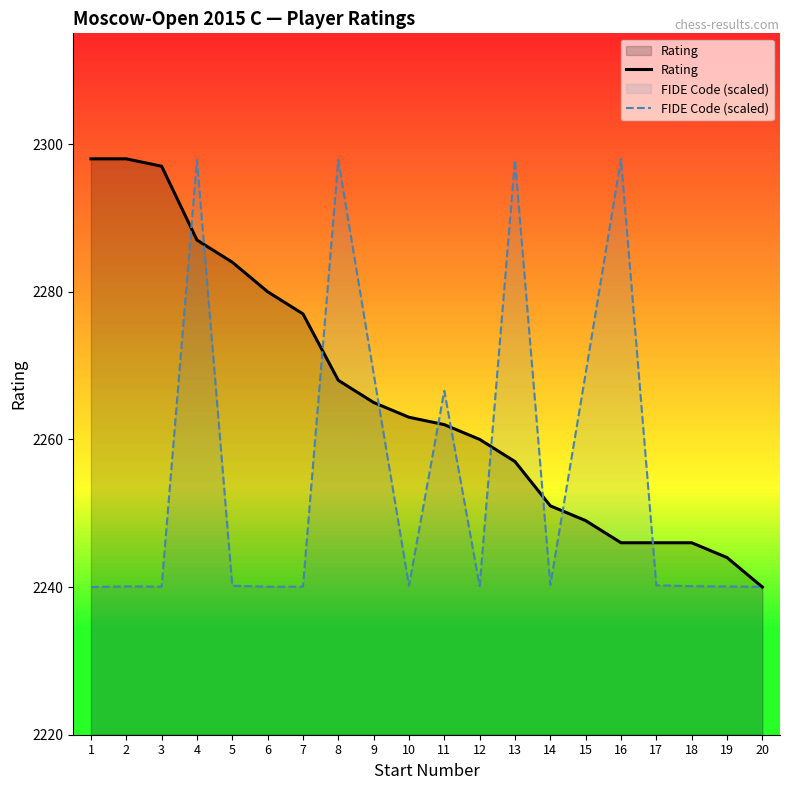

Rank the series at 9 from highest to lowest value.

FIDE Code (scaled), Rating